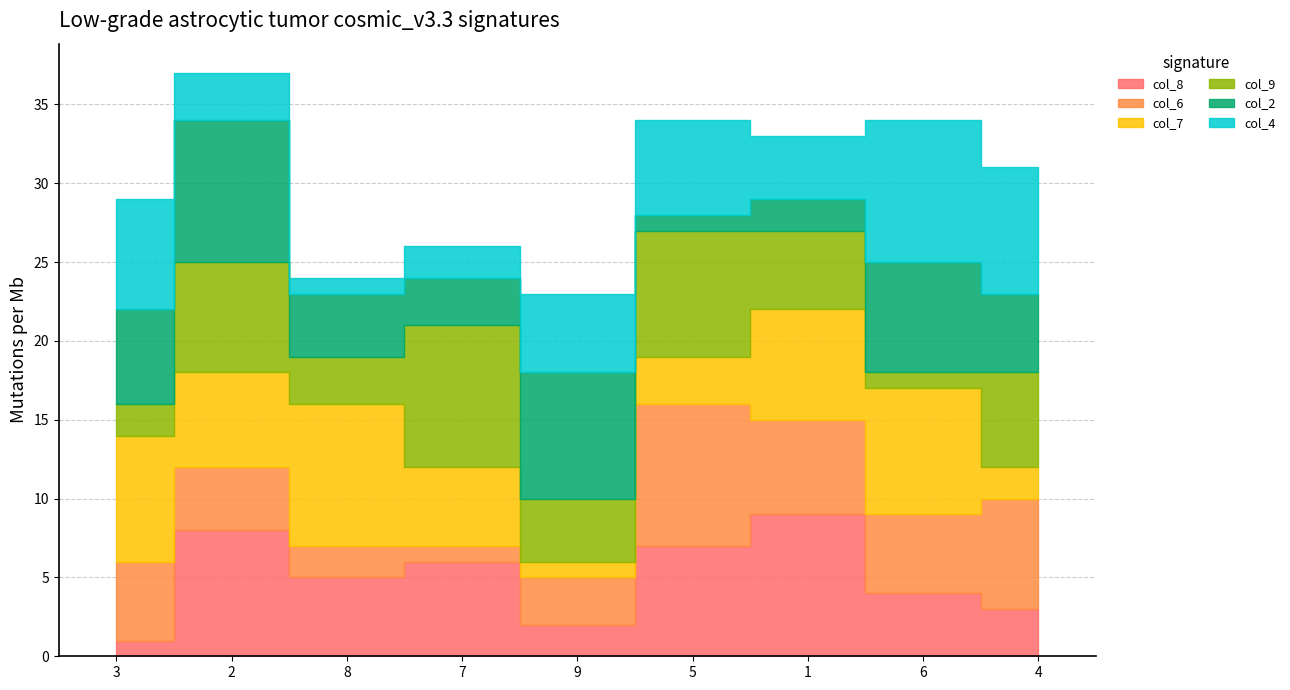

At which category does col_9 reach its first local valley?

8